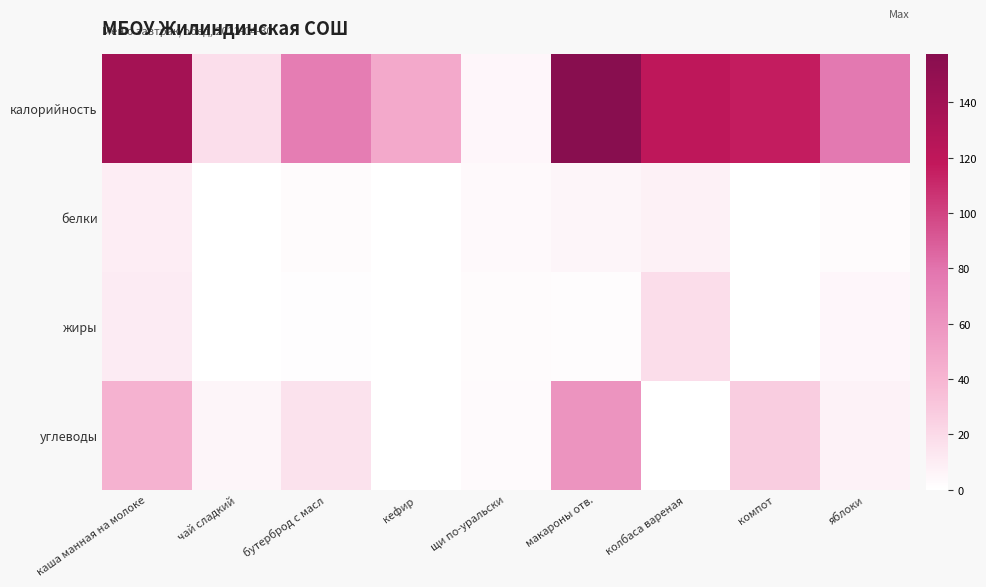

Rank the series by their maximum value, from highest to lowest.

калорийность, углеводы, жиры, белки